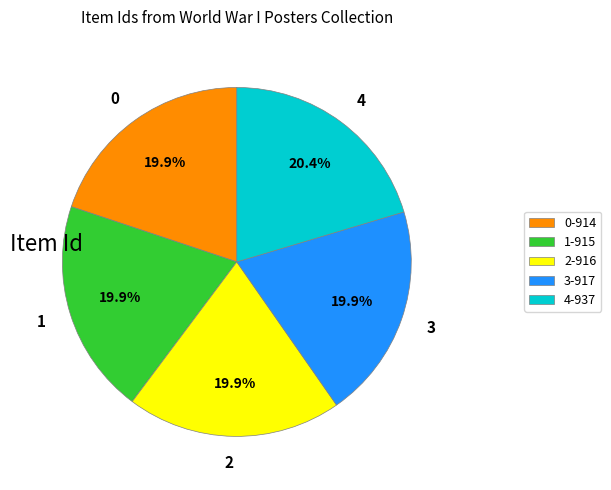

What portion of the pie excludes 0?

80.1%